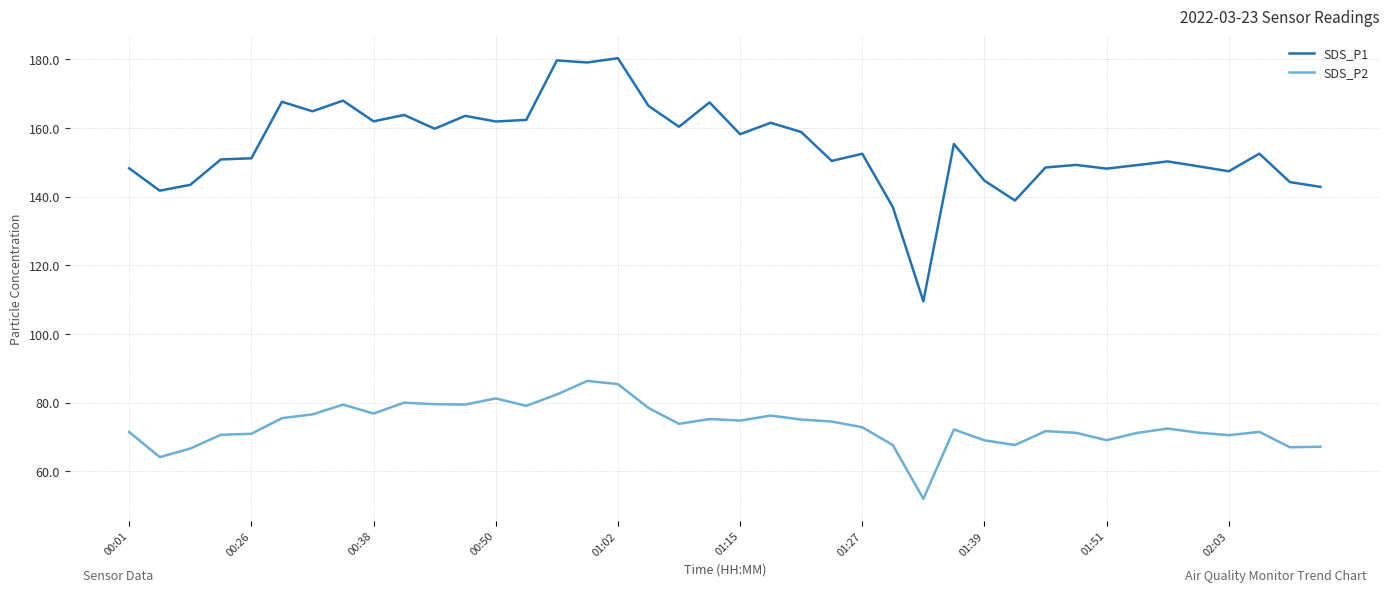

Is this an area chart (filled region under the line)?

No